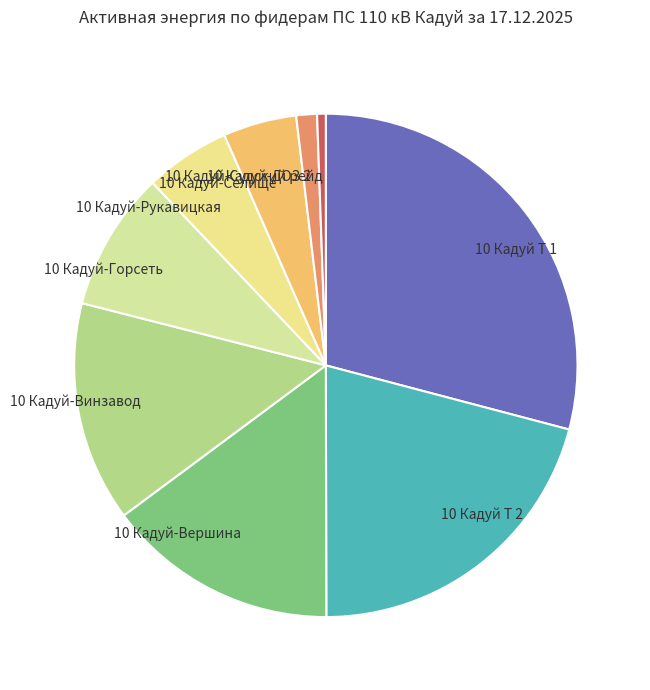

Combined, do 10 Кадуй-Винзавод and 10 Кадуй Т 1 account for over 50%?

No